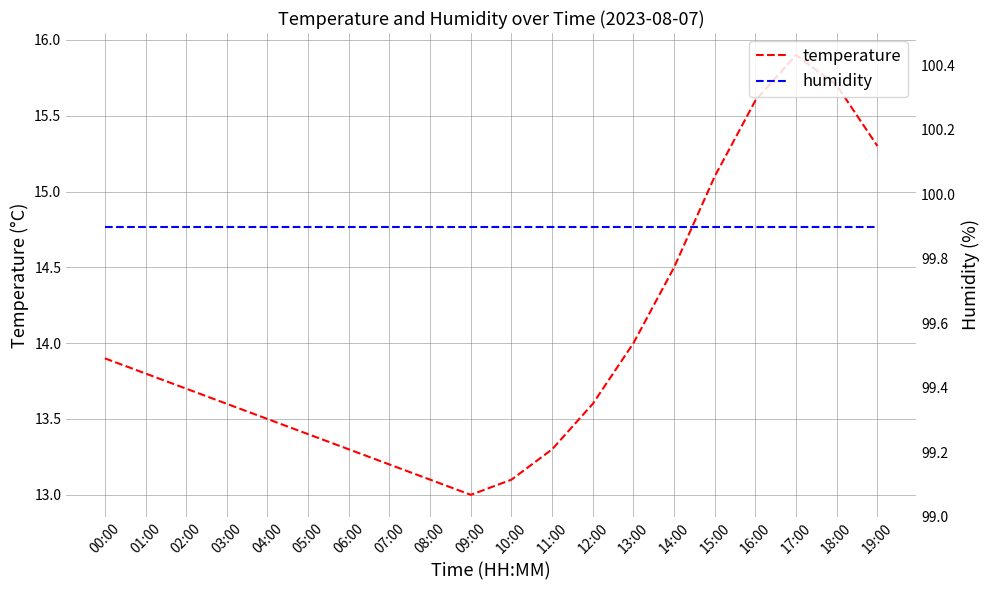

At which category does temperature reach its first local valley?

09:00